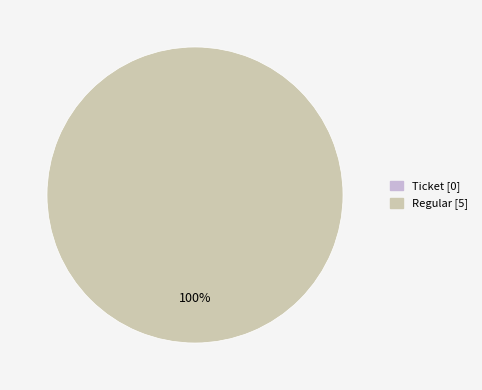

Which slice is the largest?

Regular